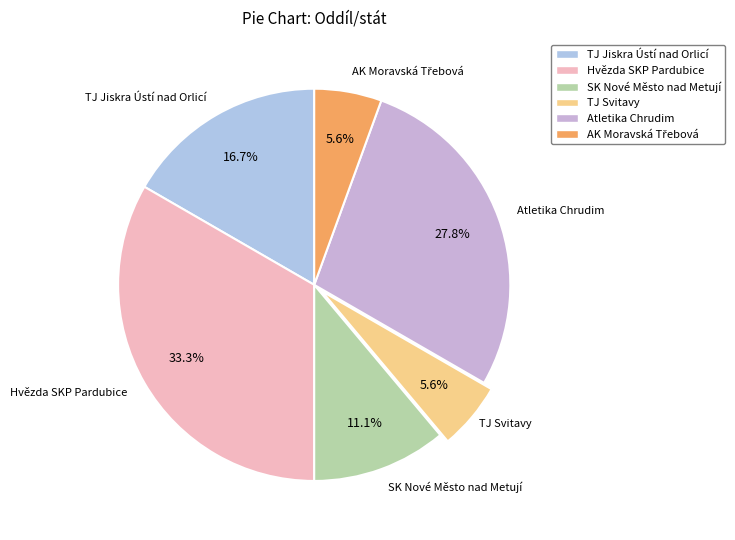

To the nearest percent, what is the average slice percentage?

17%